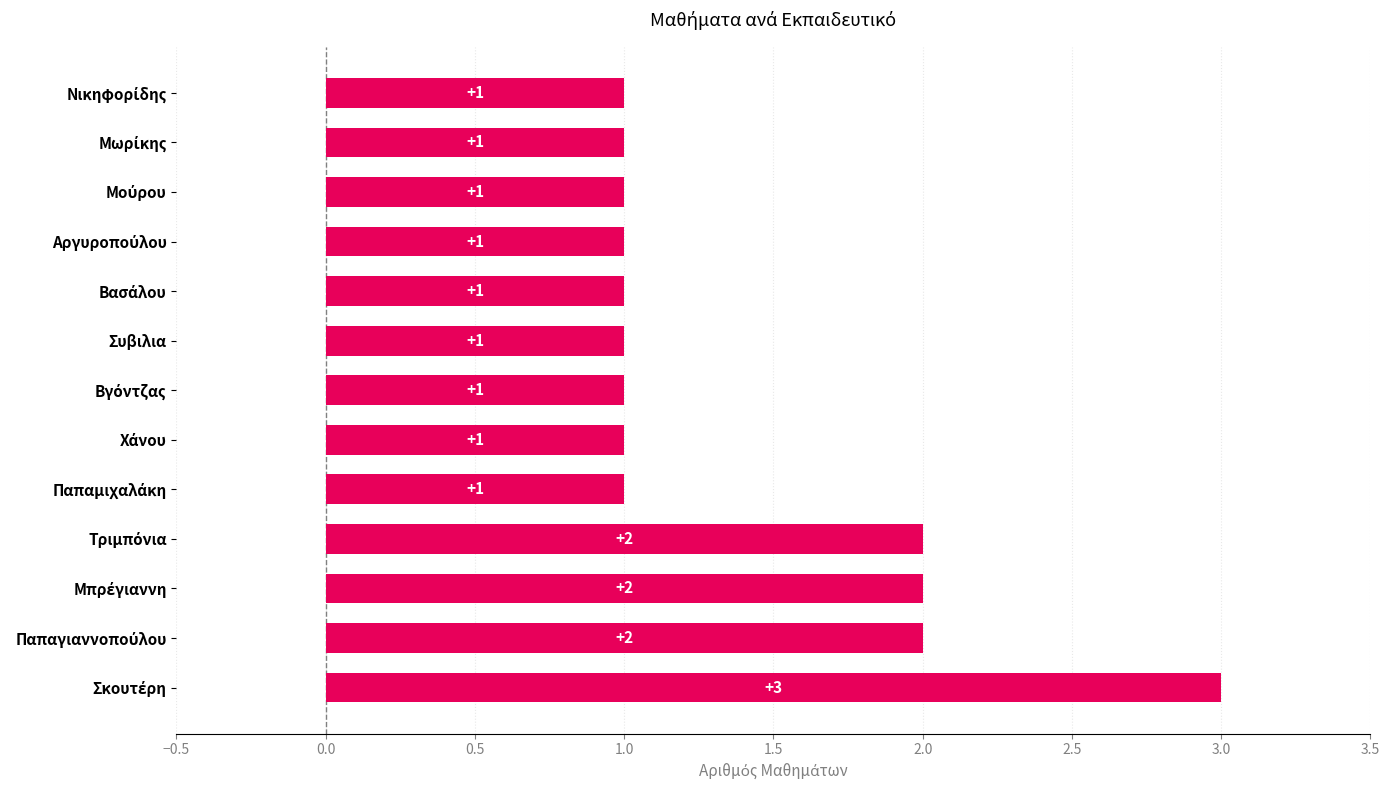

What is the maximum value shown in the chart?

3